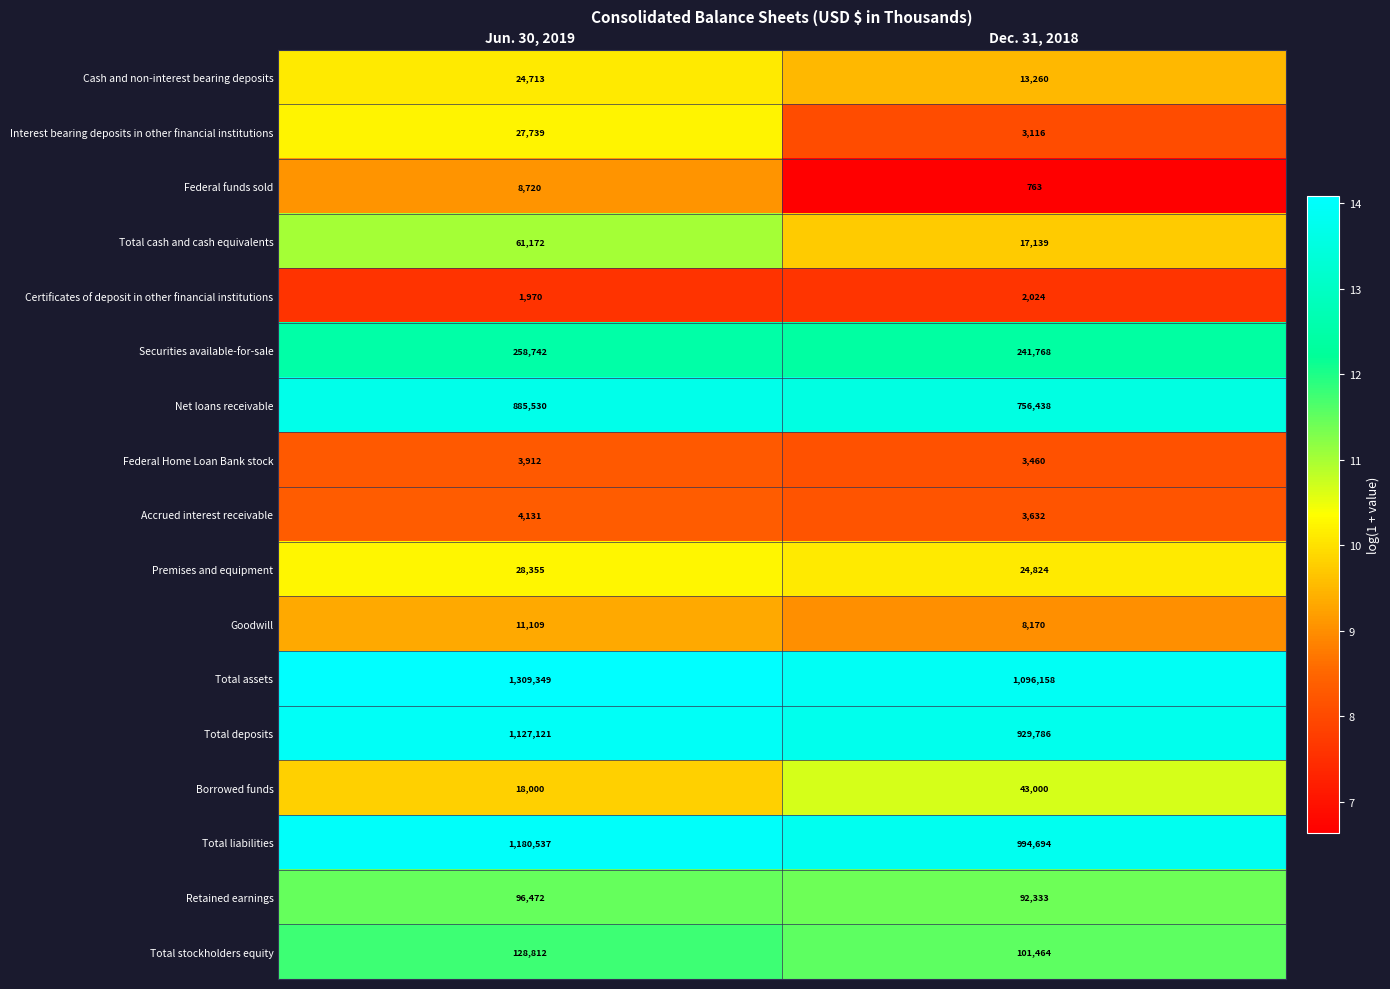

True or false: Certificates of deposit in other financial institutions has a value of 2024 at Dec. 31, 2018.

True